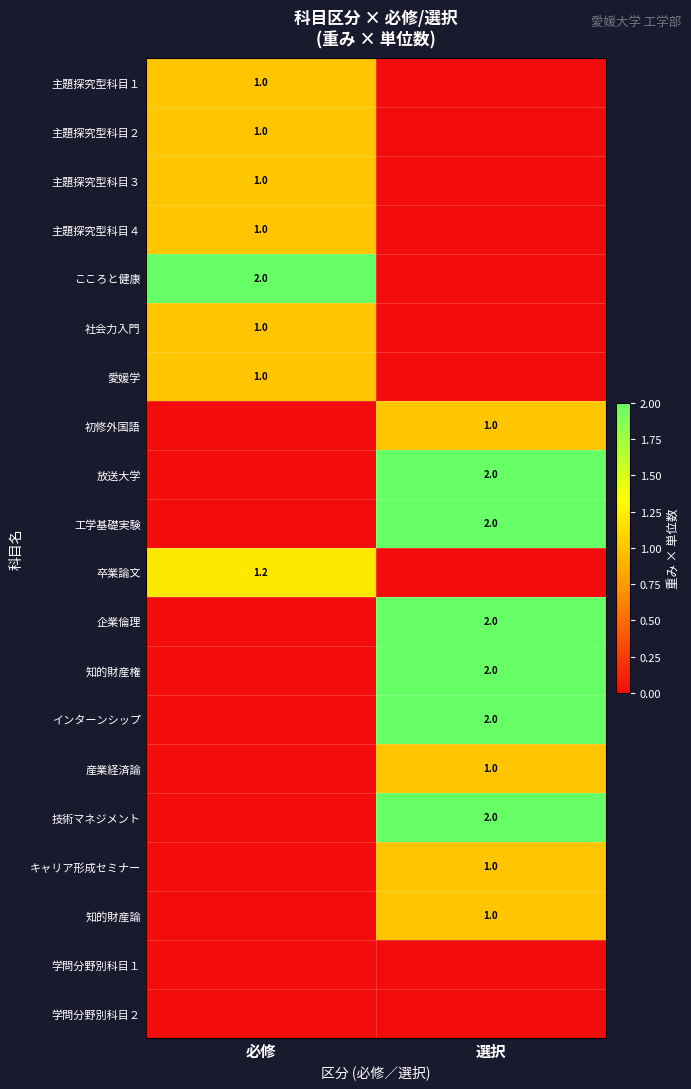

Is the value of 卒業論文 at 必修 greater than the value of 主題探究型科目１ at 必修?

Yes